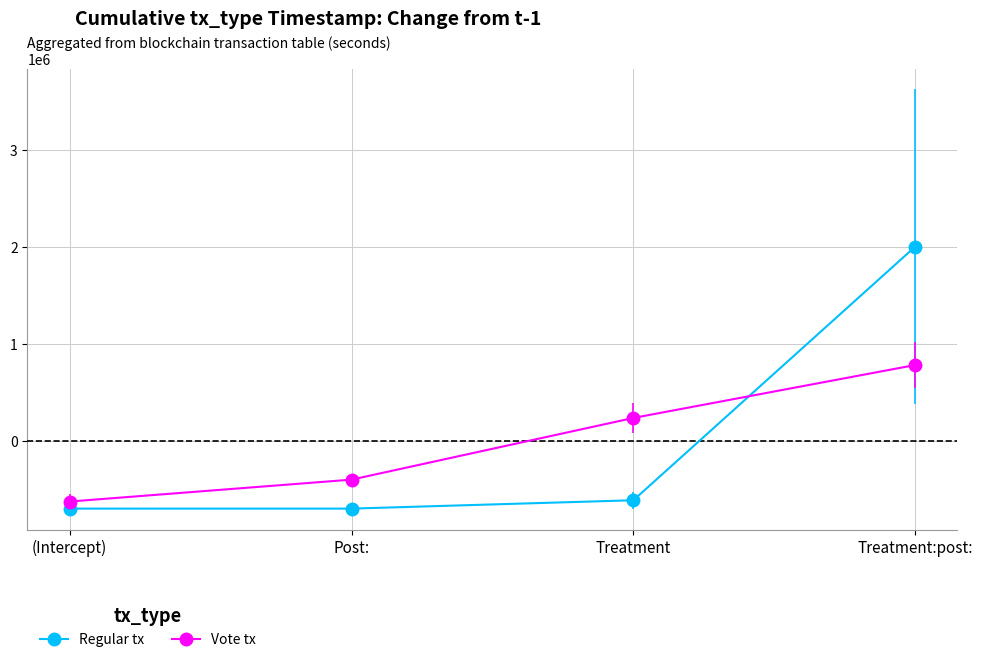

What is the difference between the highest and lowest values at Treatment?

848735.1